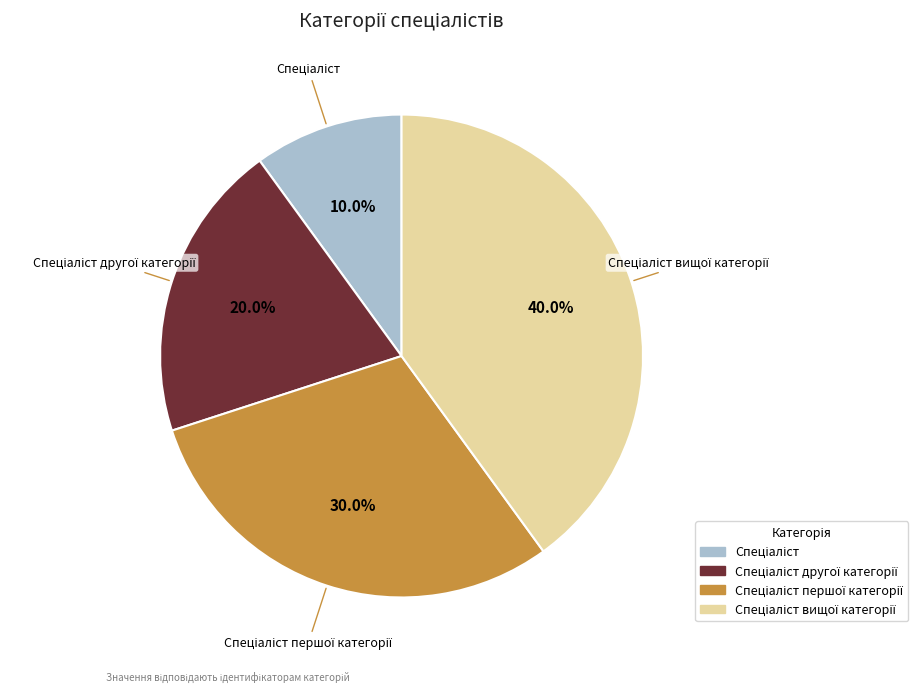

To the nearest percent, what is the difference between the largest and smallest slice percentages?

30%